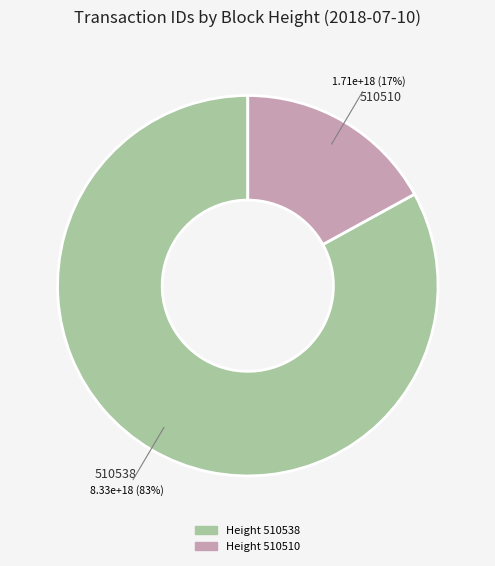

Between 510510 and 510538, which is larger?

510538